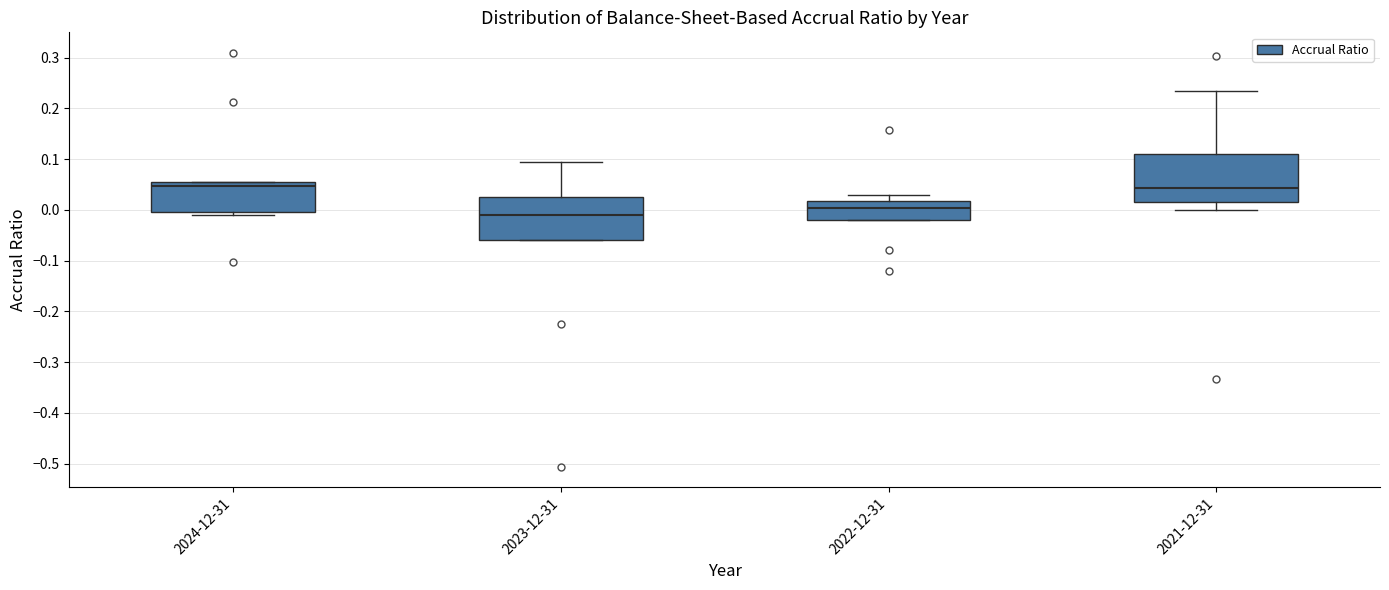

Reading left to right, read every box against the y-axis: the position of its median line, the range the box covers, and the ends of its whiskers. The values are not printed on the chart, so give them approximately, as read against the axis.

2024-12-31: median 0.05 (just below the box's upper edge), box 0.00 to 0.05, whiskers -0.01 to 0.05
2023-12-31: median -0.01, box -0.06 to 0.03, whiskers -0.06 to 0.09
2022-12-31: median 0.00, box -0.02 to 0.02, whiskers -0.02 to 0.03
2021-12-31: median 0.04, box 0.01 to 0.11, whiskers 0.00 to 0.23